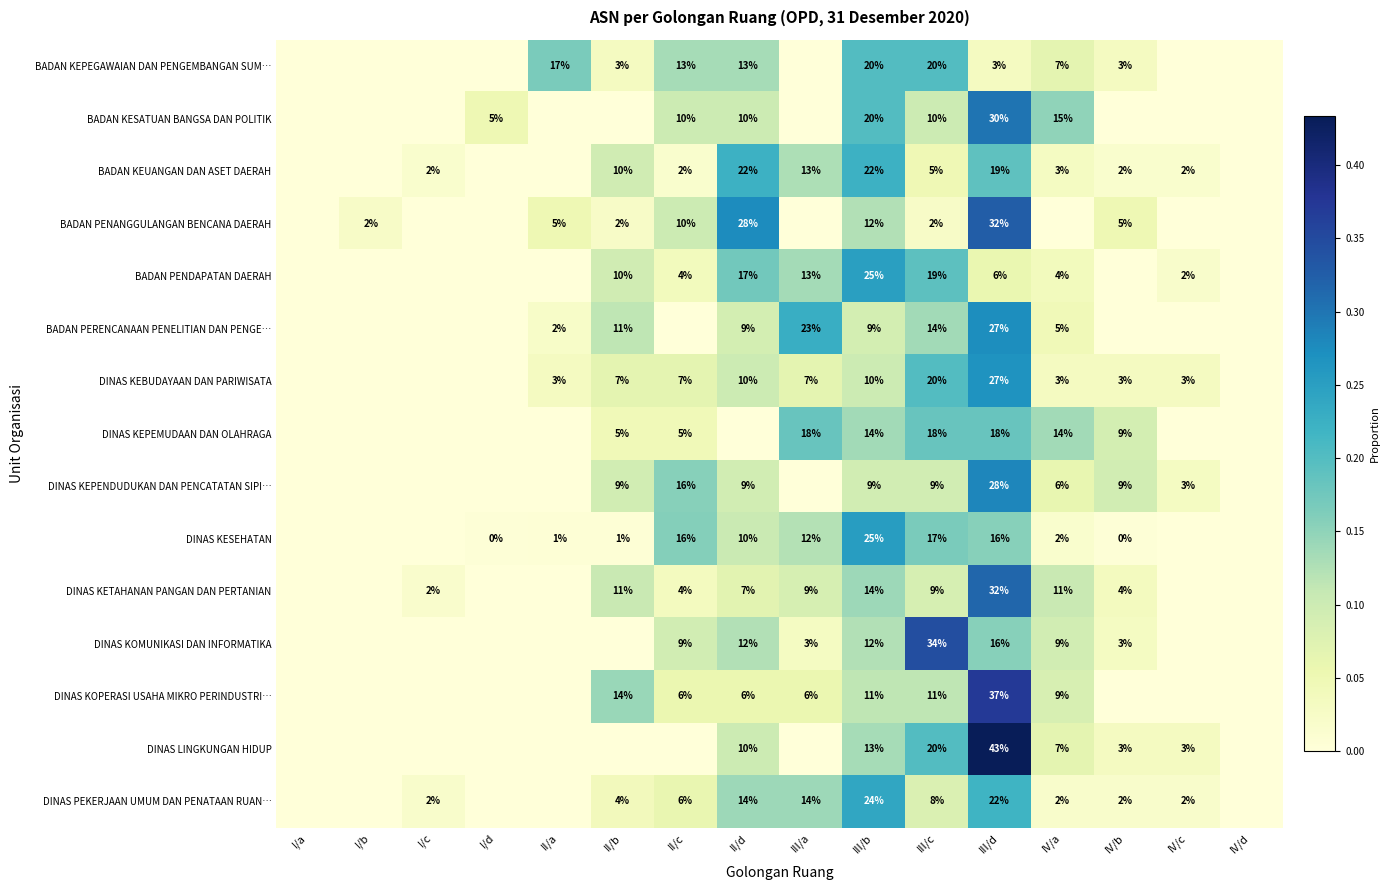

The BADAN PENDAPATAN DAERAH series shows 10 at III/d. True or false?

False